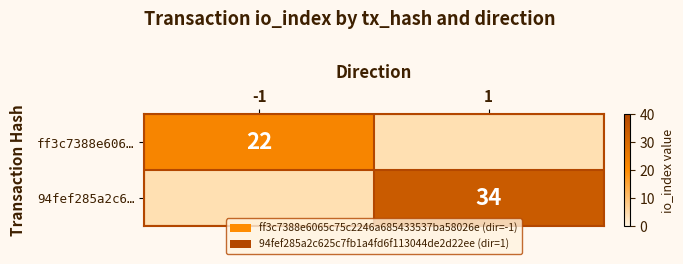

How many data points does each series have?

2